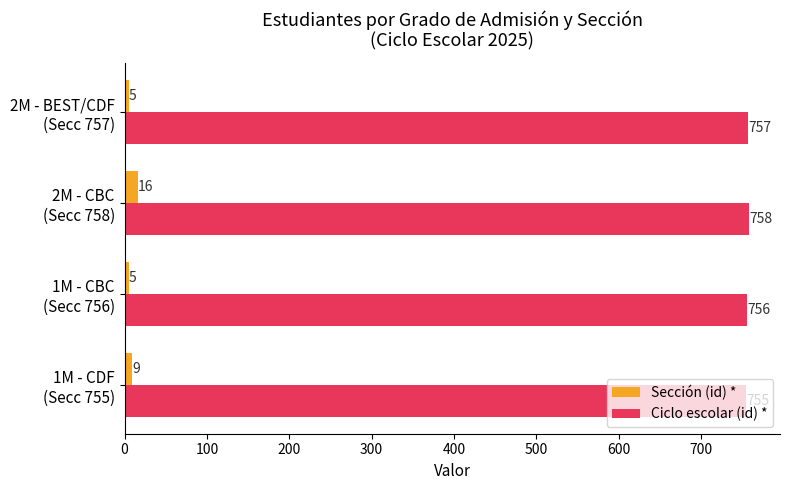

How many data points does each series have?

4